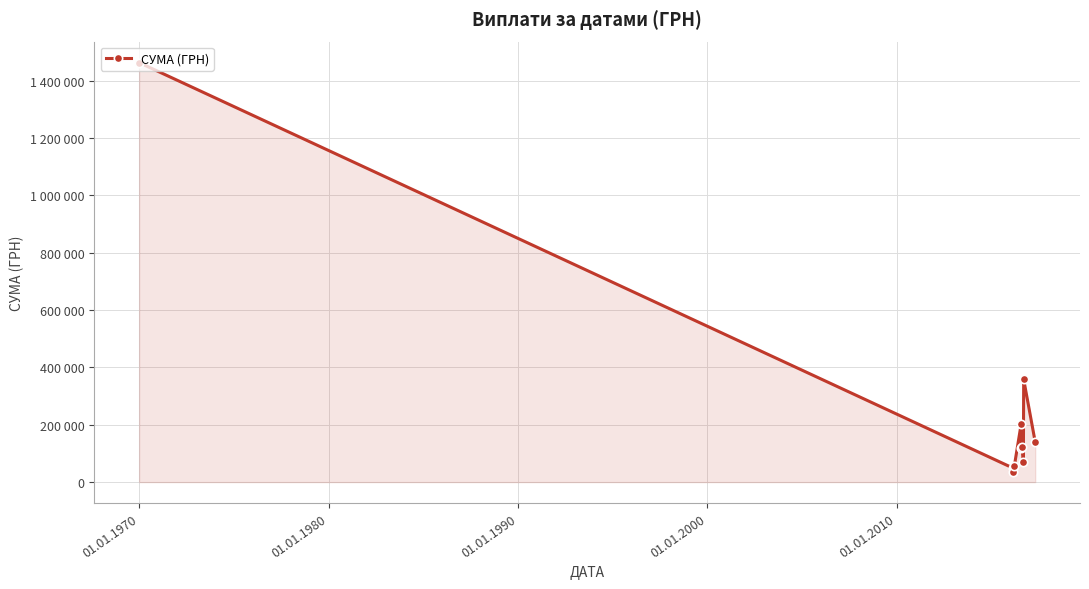

Does the chart have visible grid lines?

Yes